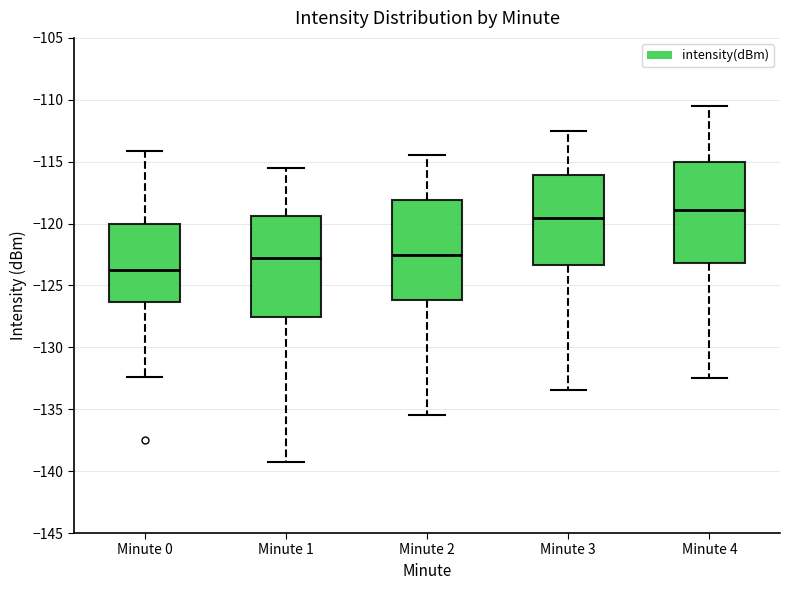

Reading left to right, transcribe this box plot: for each box, give where its median line is, the range the box spans, and where its two whiskers end, as read against the y-axis. The values are not printed on the chart, so give them approximately, as read against the axis.

Minute 0: median -124.0, box -126.5 to -120.0, whiskers -132.5 to -114.0
Minute 1: median -123.0, box -127.5 to -119.5, whiskers -139.0 to -115.5
Minute 2: median -122.5, box -126.0 to -118.0, whiskers -135.5 to -114.5
Minute 3: median -119.5, box -123.5 to -116.0, whiskers -133.5 to -112.5
Minute 4: median -119.0, box -123.0 to -115.0, whiskers -132.5 to -110.5